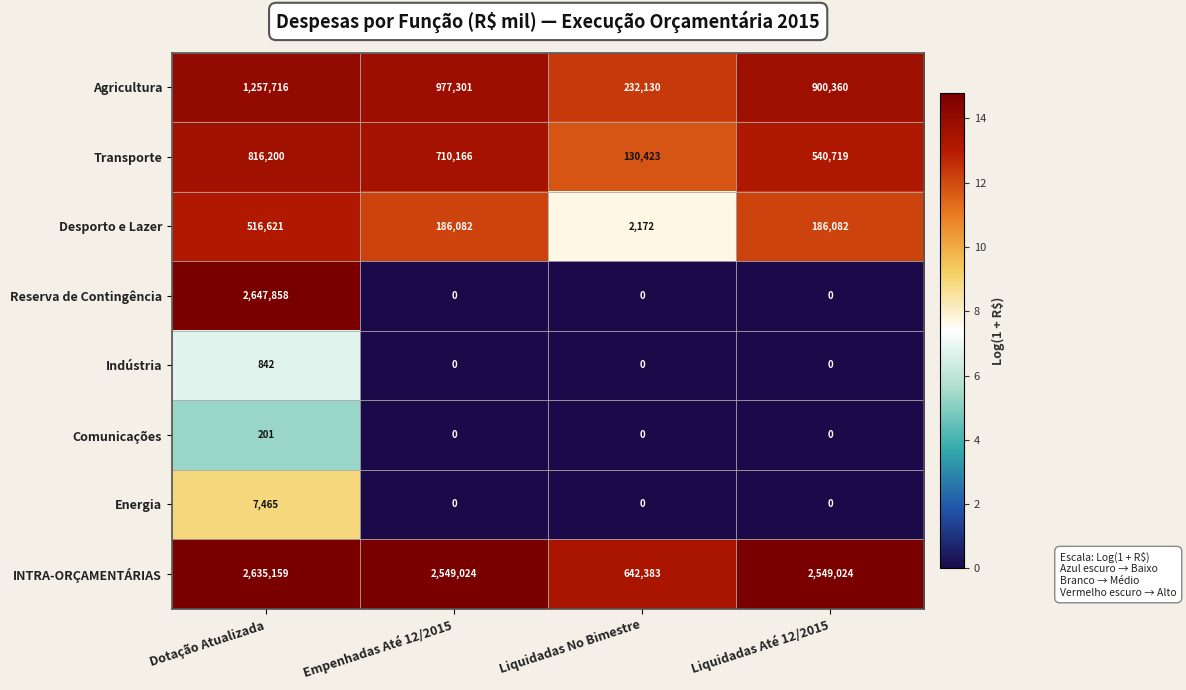

Rank the series by their maximum value, from highest to lowest.

Reserva de Contingência, INTRA-ORÇAMENTÁRIAS, Agricultura, Transporte, Desporto e Lazer, Energia, Indústria, Comunicações